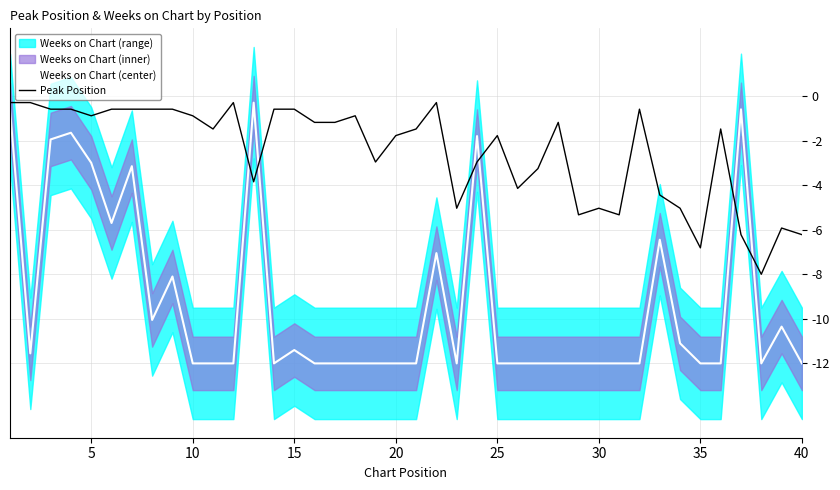

What is the minimum value for Weeks on Chart (center)?

-12.0